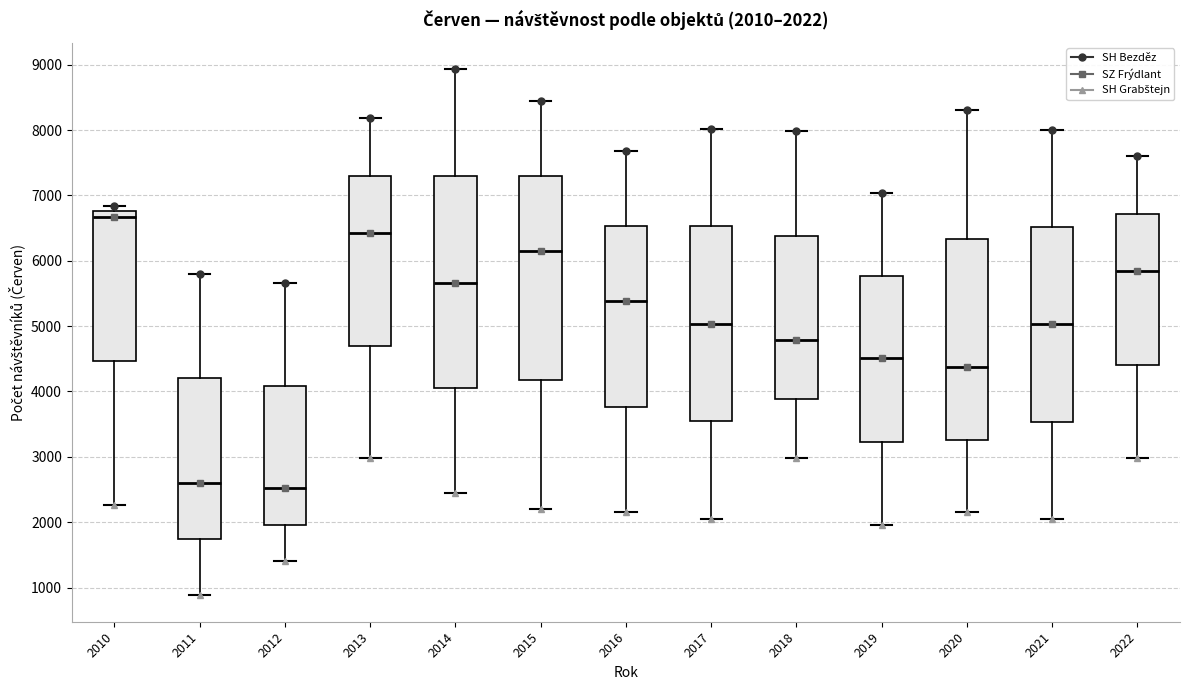

Comparing the boxes themselves (not the whiskers), which one is the tallest?

2014